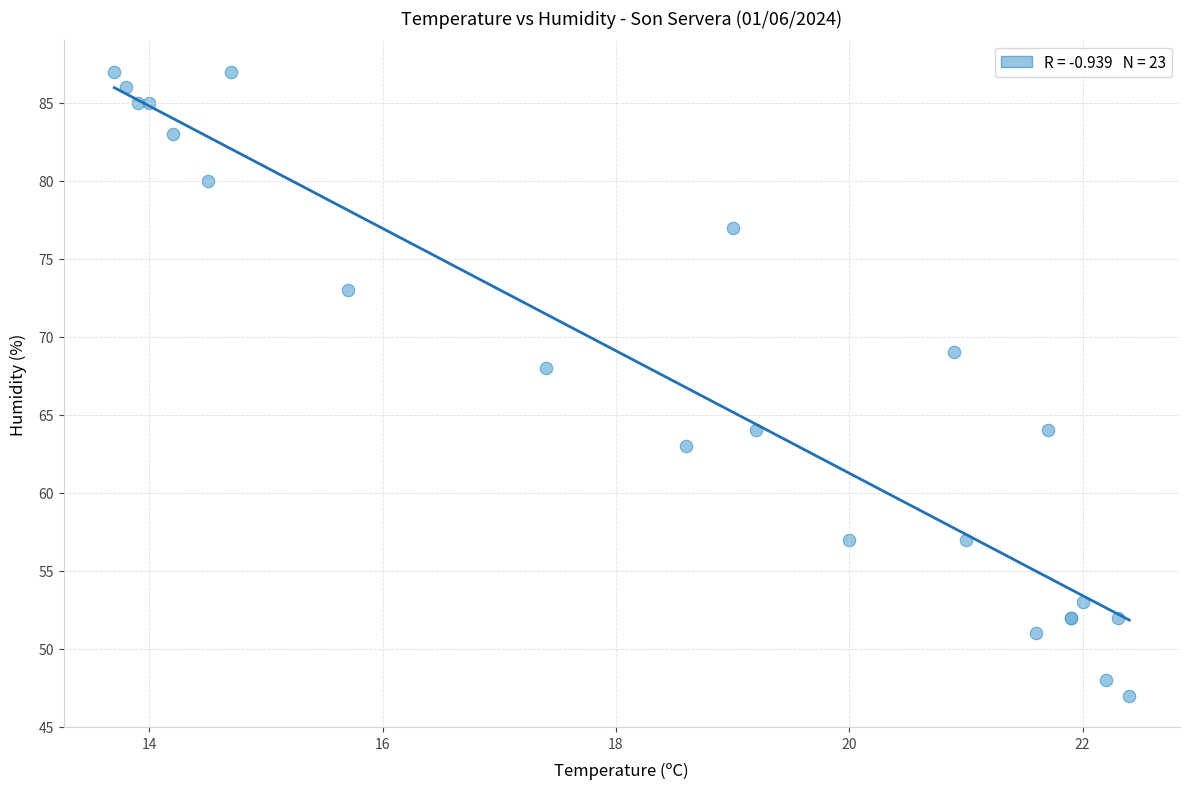

What Y value in the scatter plot is closest to 67?

68